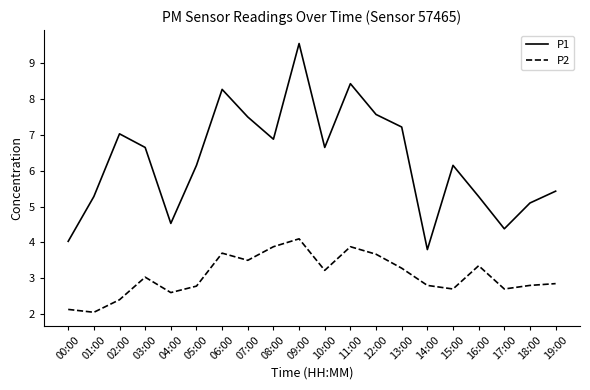

The P2 series shows 3.5 at 07:00. True or false?

True